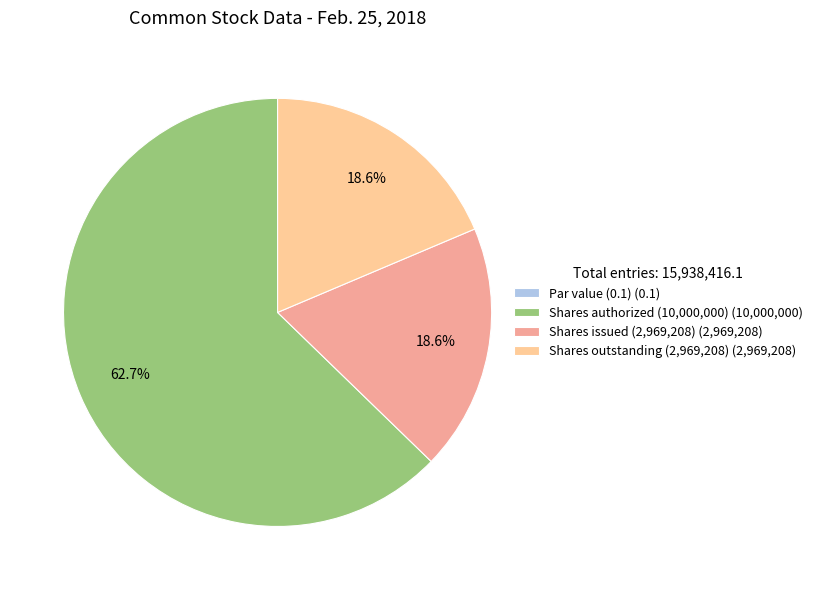

Which category has the biggest portion of the pie?

Shares authorized (10,000,000) (10,000,000)